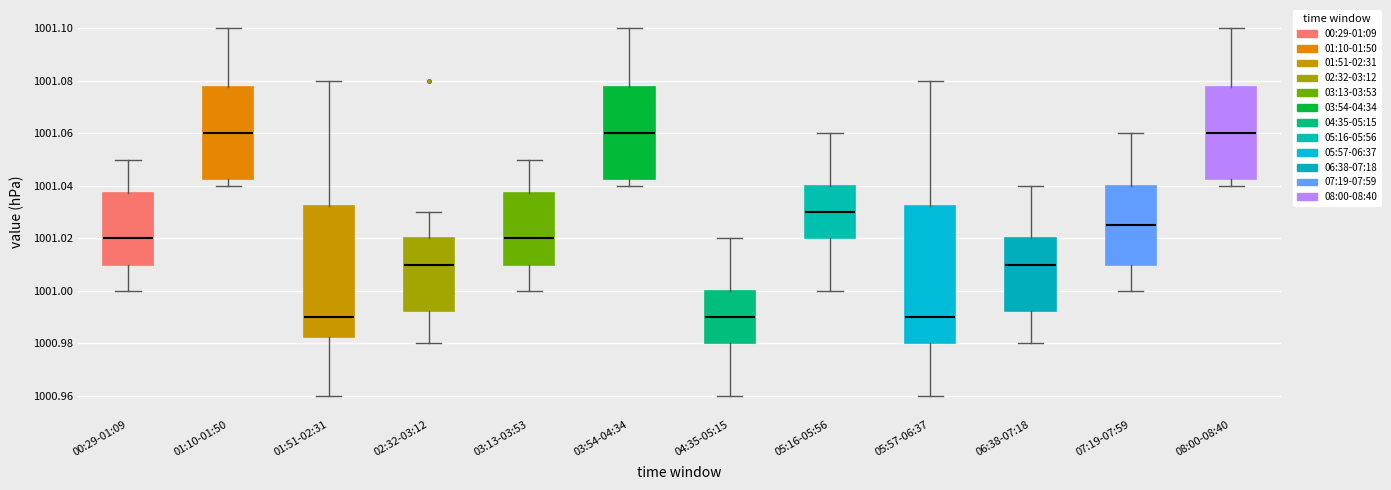

Which box is the tallest, from its lower edge to its upper edge?

05:57-06:37